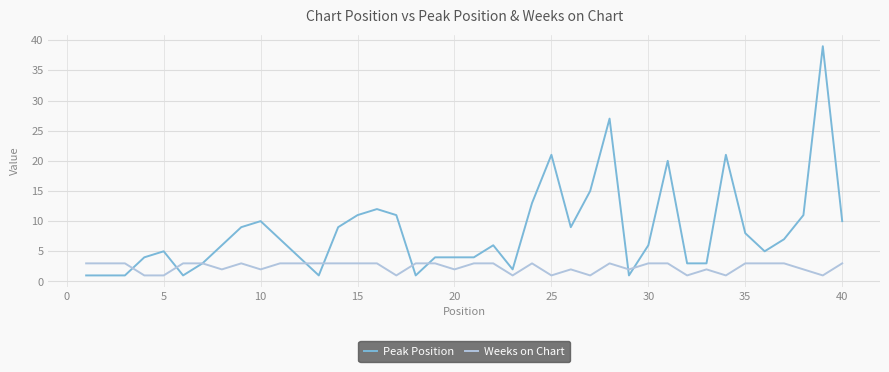

Is this an area chart (filled region under the line)?

No